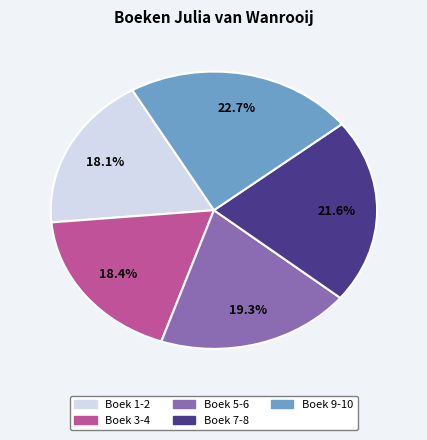

What percentage is NOT represented by Boek 7-8?

78.4%